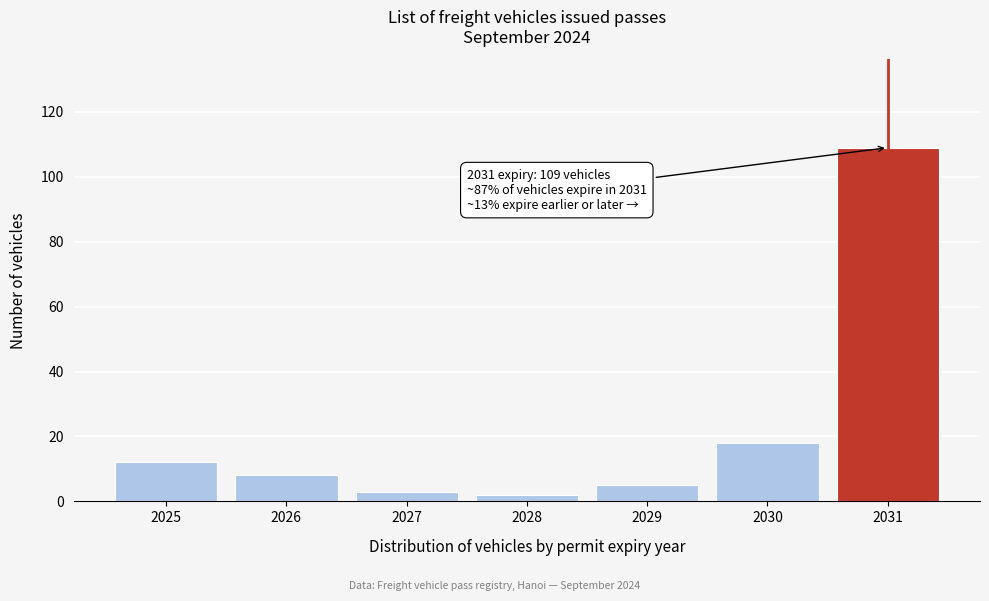

Reading right to left, what are all the values shown in this chart?

109	18	5	2	3	8	12